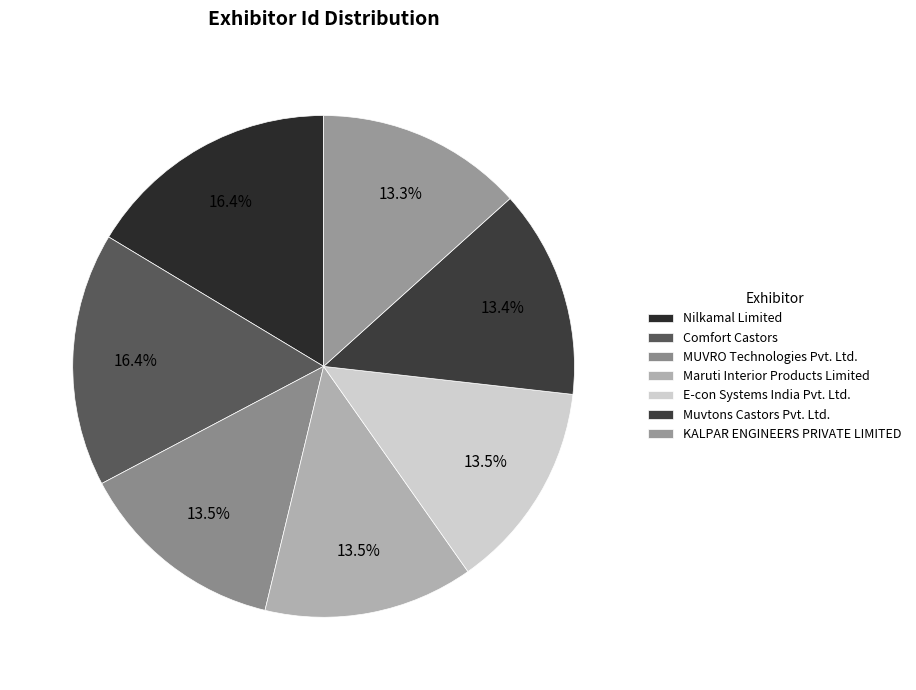

To the nearest percent, what percentage of the pie is Muvtons Castors Pvt. Ltd.?

13%